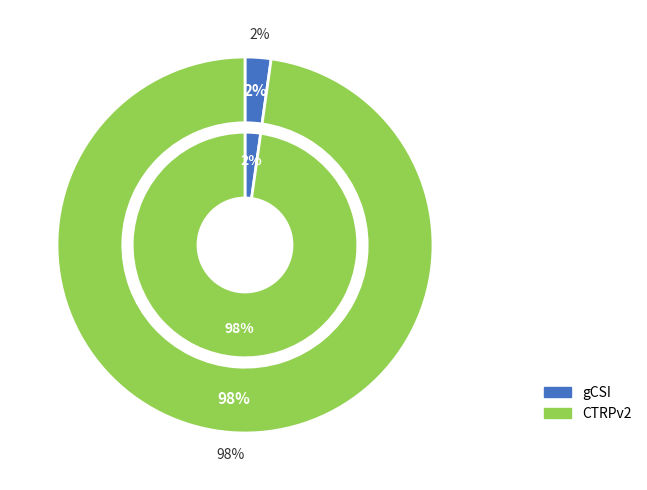

Count the number of slices in the pie.

2